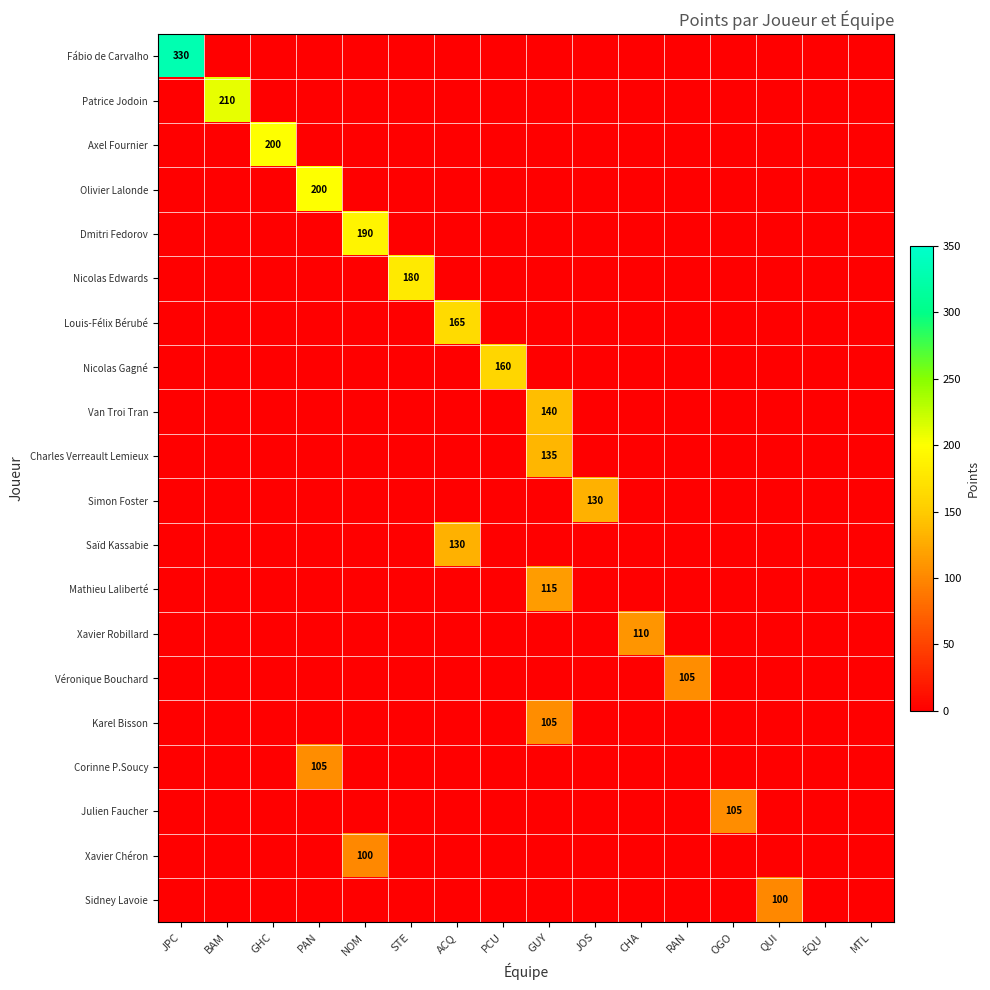

How many distinct data groups are displayed?

20